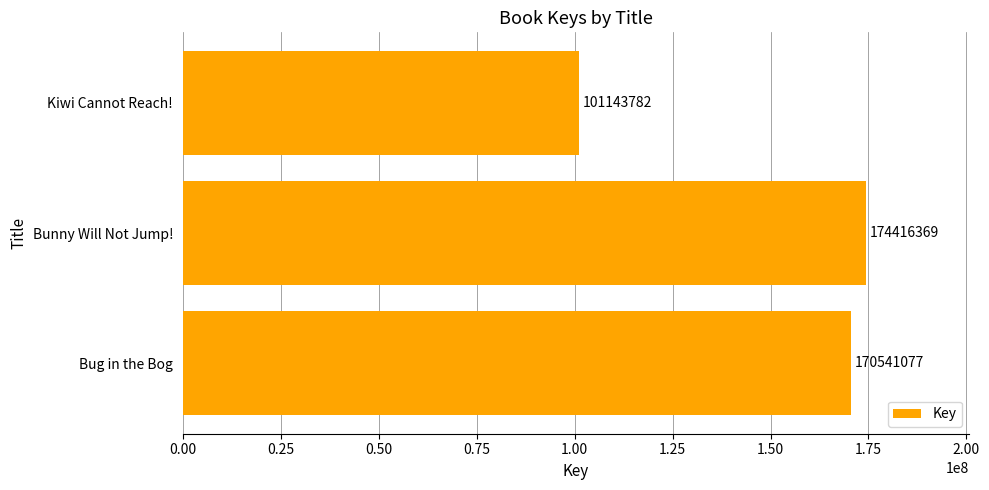

The value at Bug in the Bog is 235578064. True or false?

False